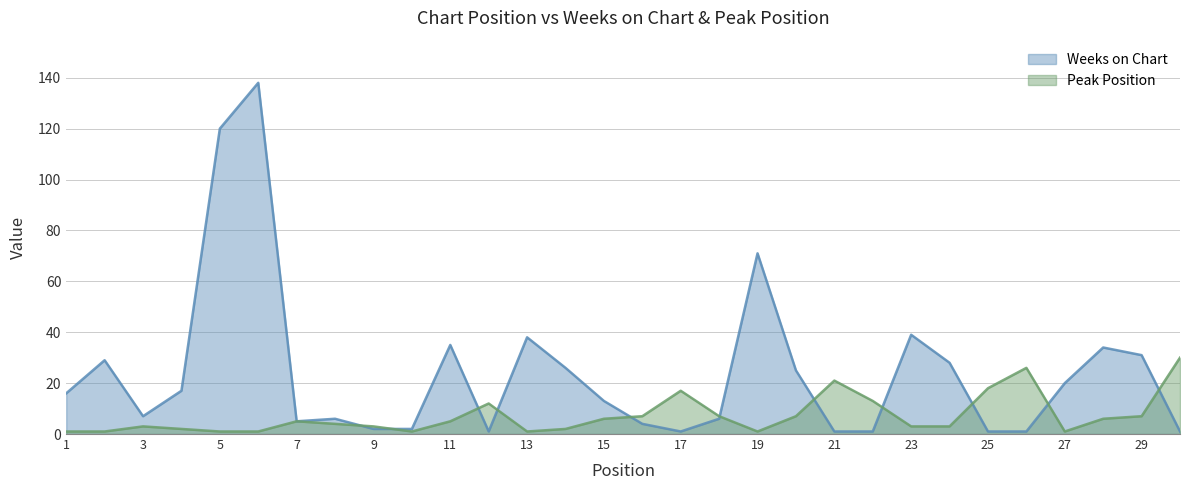

Does the chart have visible grid lines?

Yes